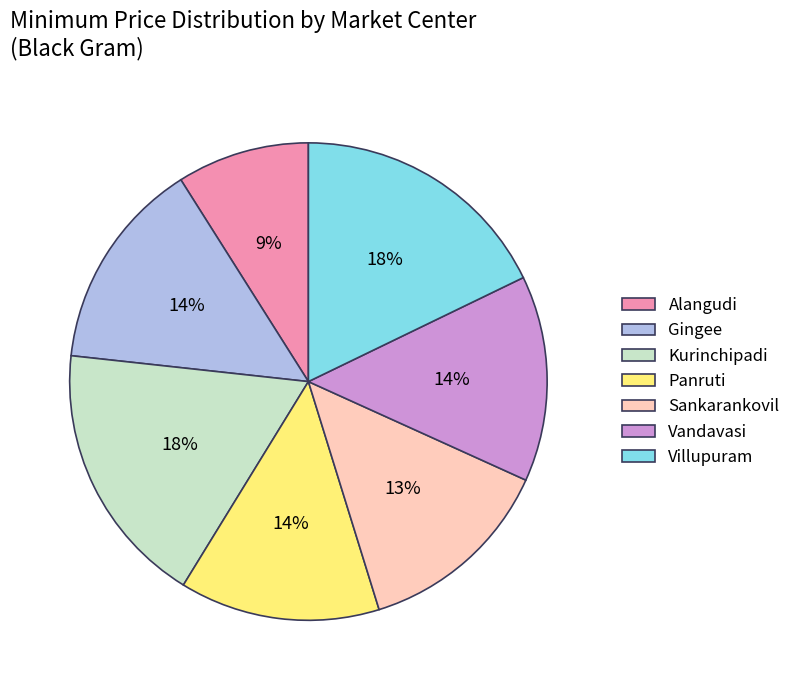

How many segments does this pie chart have?

7